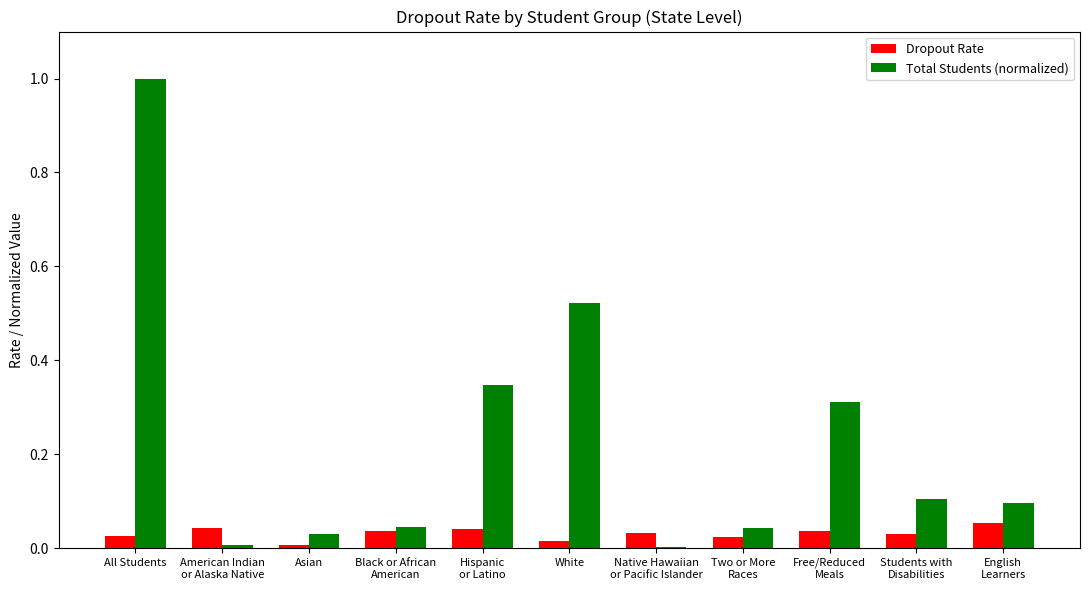

Which series has the largest range (max minus min)?

Total Students (normalized)